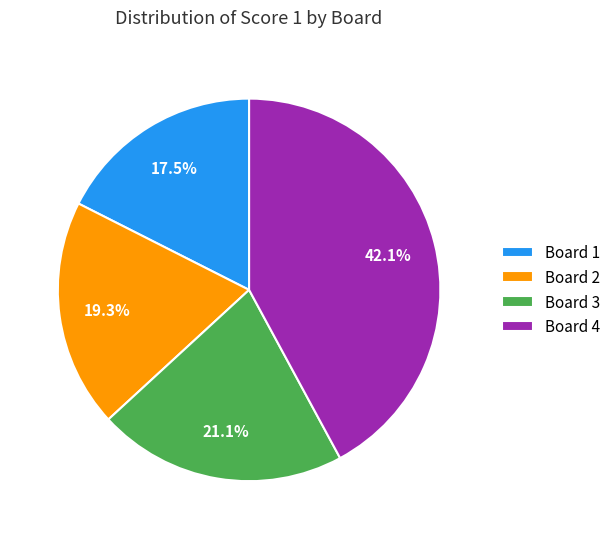

Is there any slice that represents more than half of the pie?

No